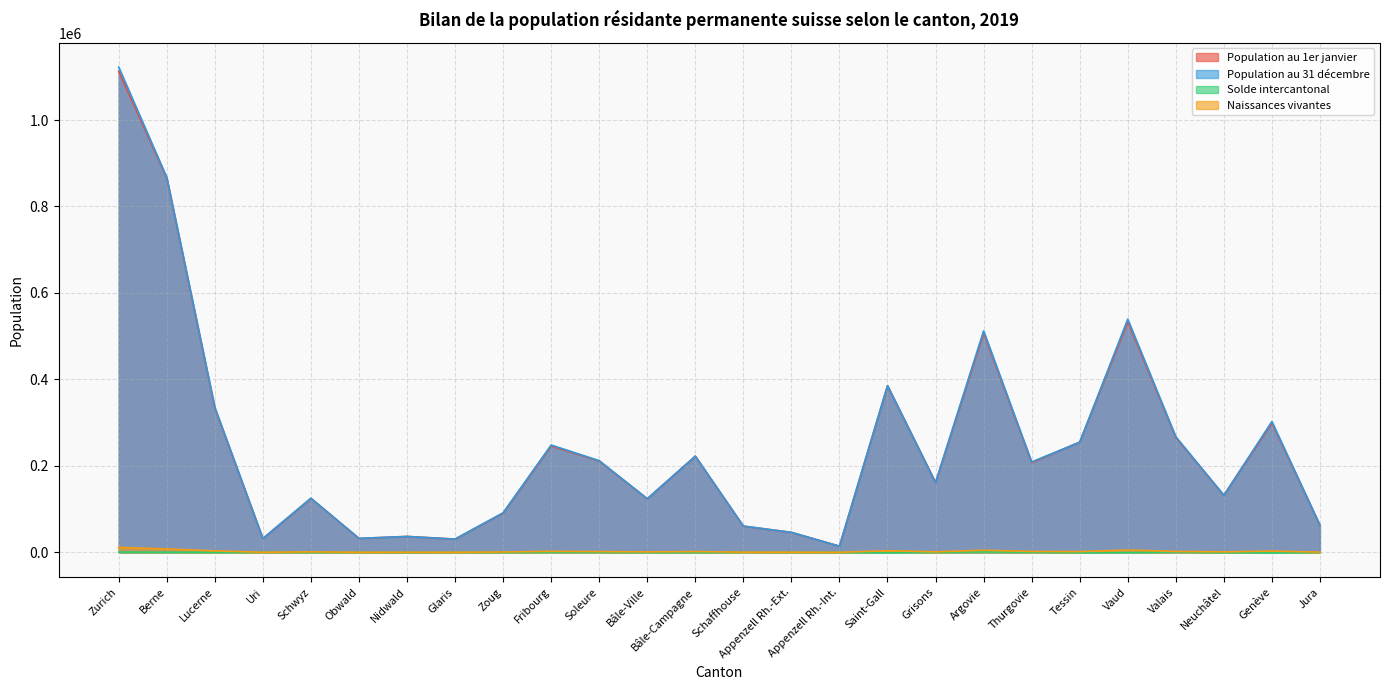

What is the sum of the Naissances vivantes values at Lucerne and Saint-Gall?

7258